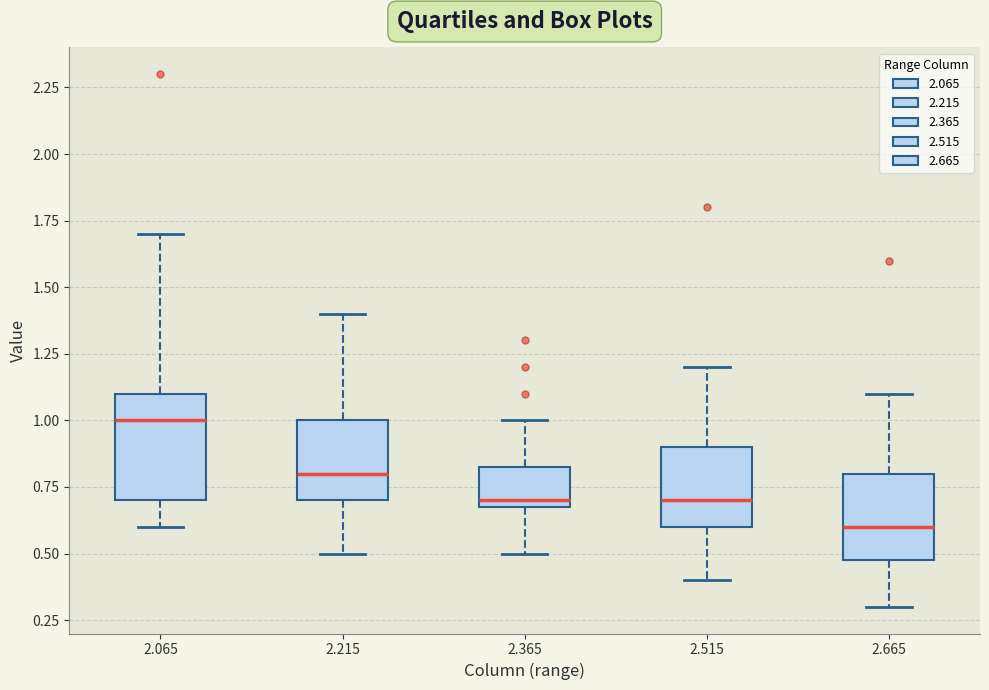

Reading left to right, transcribe this box plot: for each box, give where its median line is, the range the box spans, and where its two whiskers end, as read against the y-axis. The values are not printed on the chart, so give them approximately, as read against the axis.

2.065: median 1.00, box 0.70 to 1.10, whiskers 0.60 to 1.70
2.215: median 0.80, box 0.70 to 1.00, whiskers 0.50 to 1.40
2.365: median 0.70 (just above the box's lower edge), box 0.70 to 0.85, whiskers 0.50 to 1.00
2.515: median 0.70, box 0.60 to 0.90, whiskers 0.40 to 1.20
2.665: median 0.60, box 0.50 to 0.80, whiskers 0.30 to 1.10